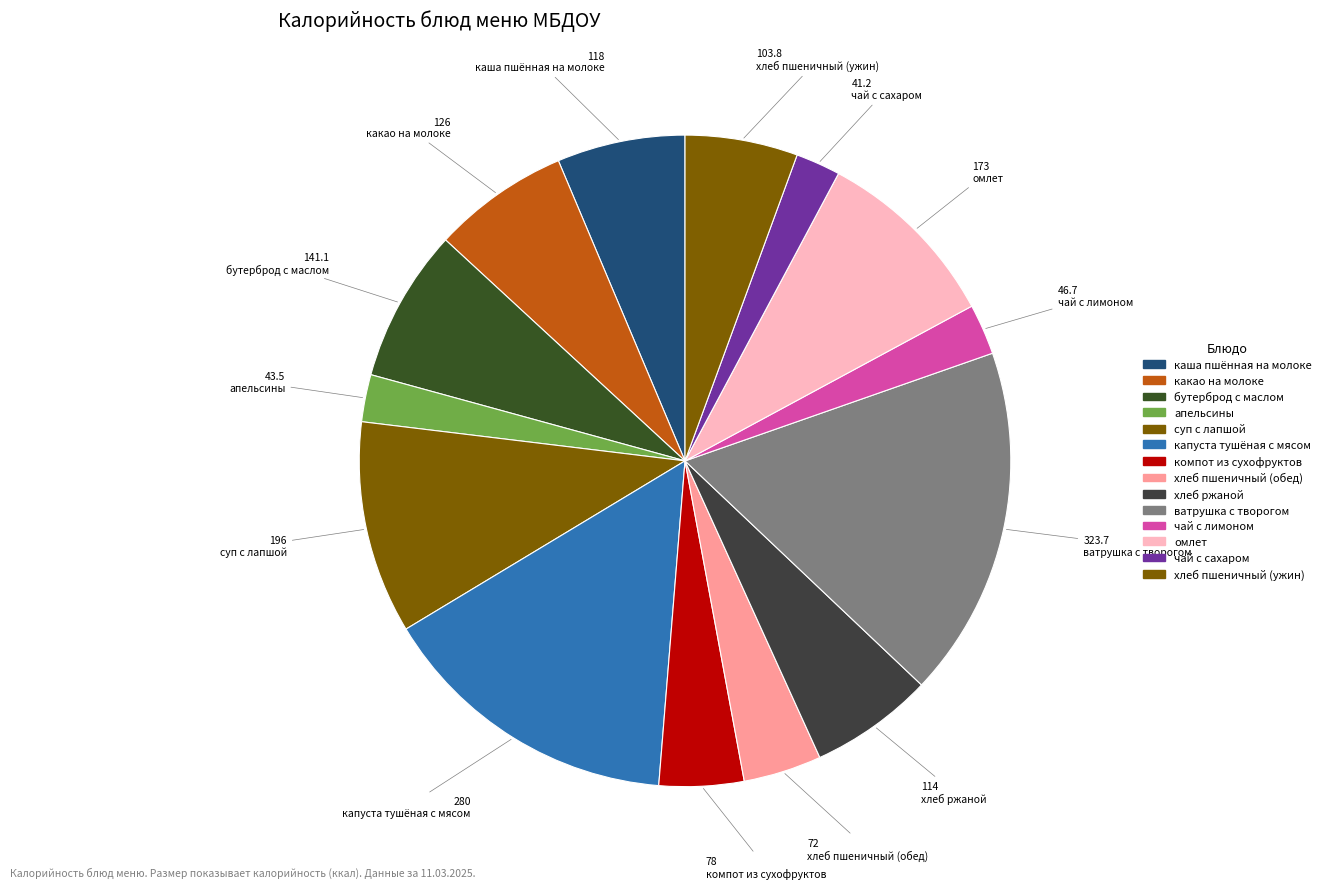

Is there a majority slice in this chart?

No